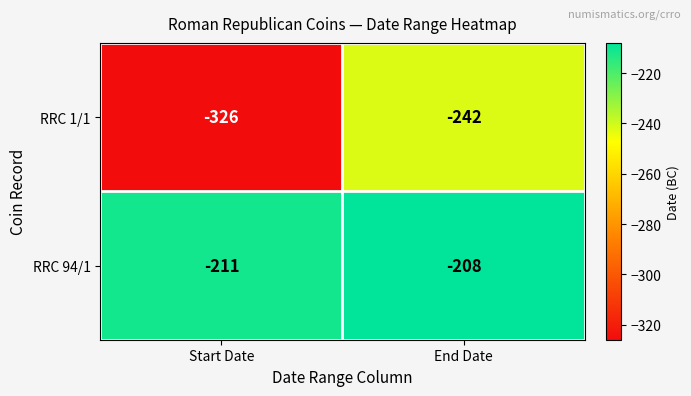

Which series has the widest spread of values?

RRC 1/1